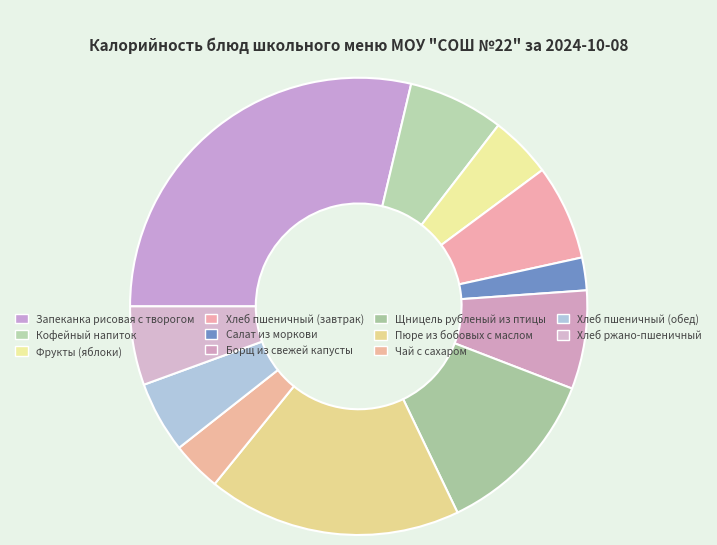

How many segments does this pie chart have?

11